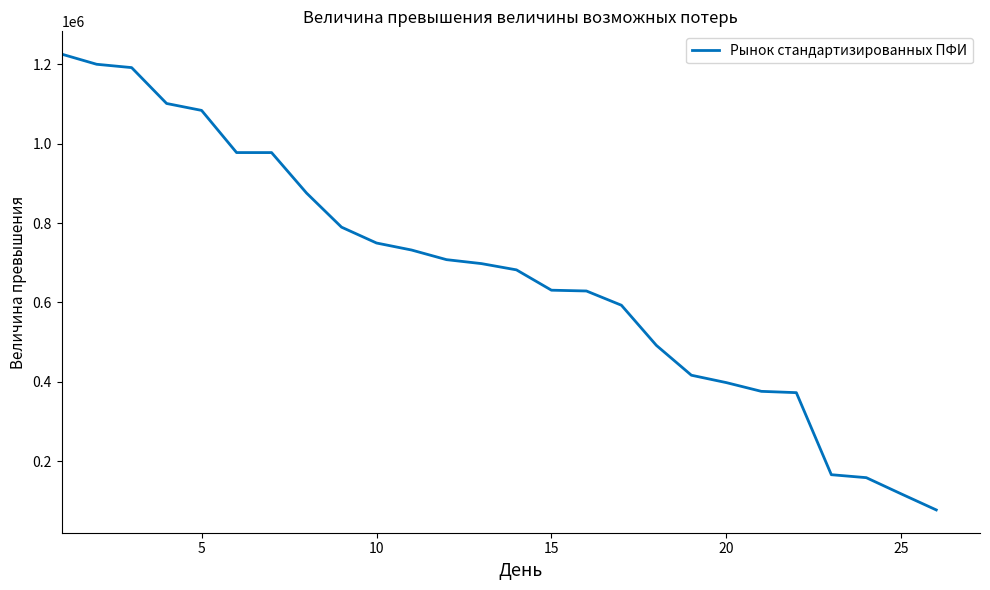

What is the maximum value shown in the chart?

1225971.6